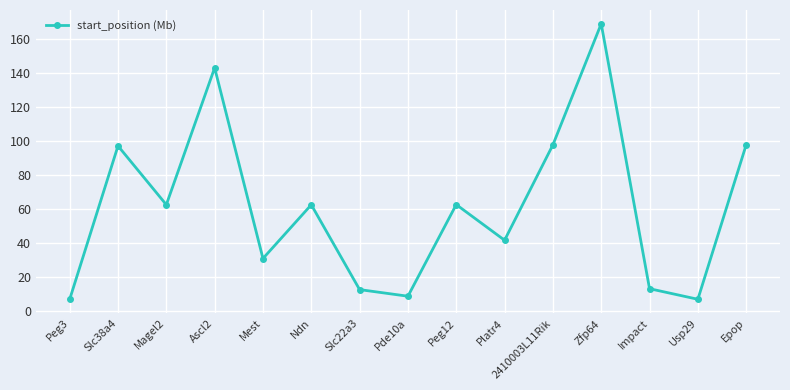

At which category does the data reach its first local peak?

Slc38a4